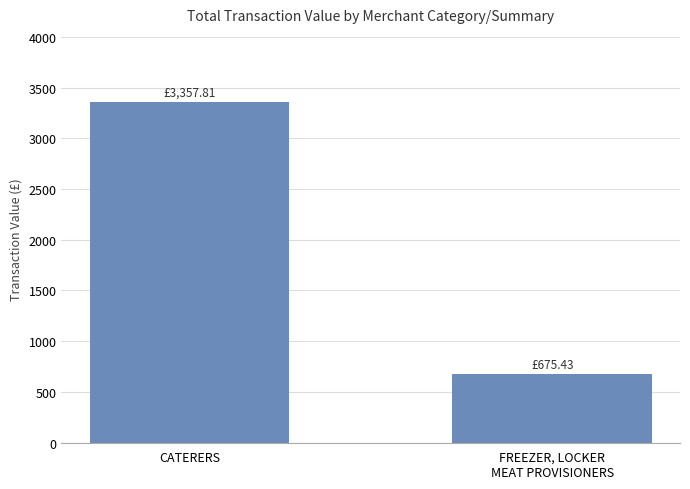

What is the average value?

2016.6